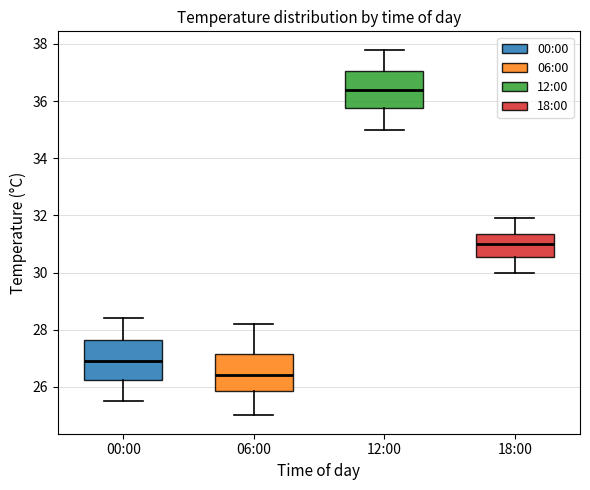

Where does the upper whisker of the box for 06:00 end on the y-axis? The values are not printed on the chart, so give them approximately, as read against the axis.

28.2